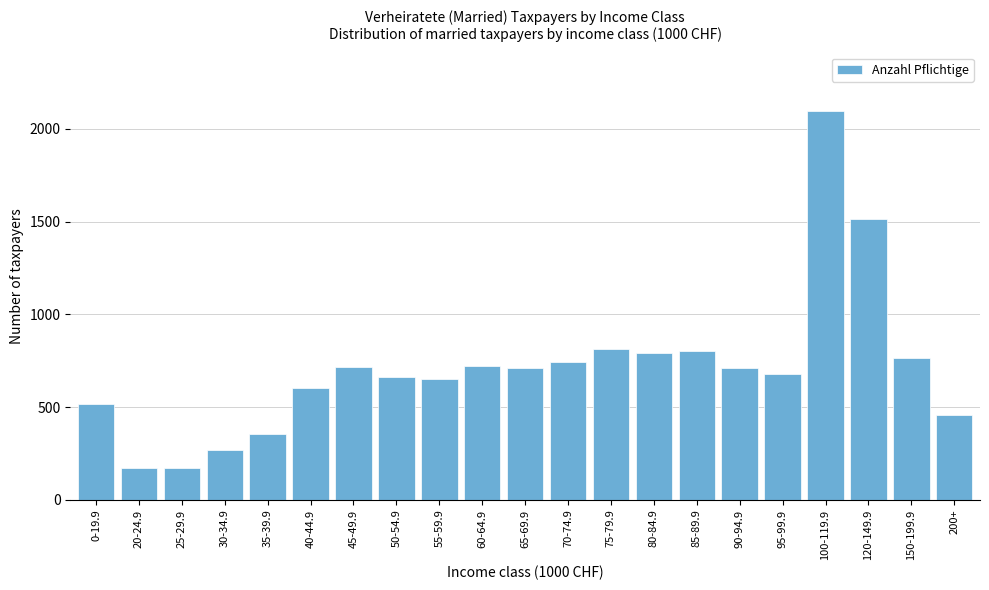

Which has a higher value, 0-19.9 or 120-149.9?

120-149.9